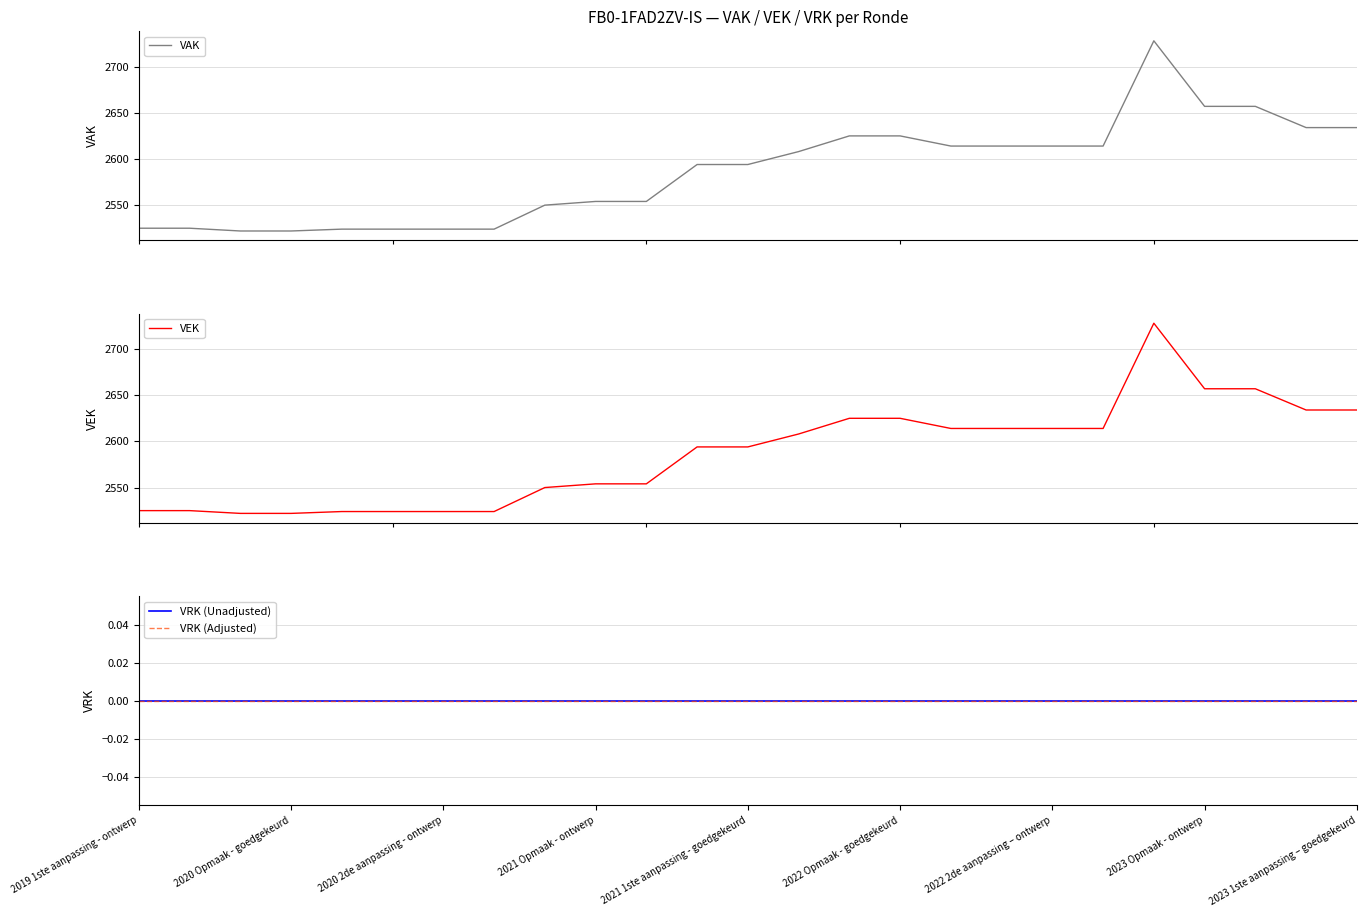

What position from the left is 14?

15